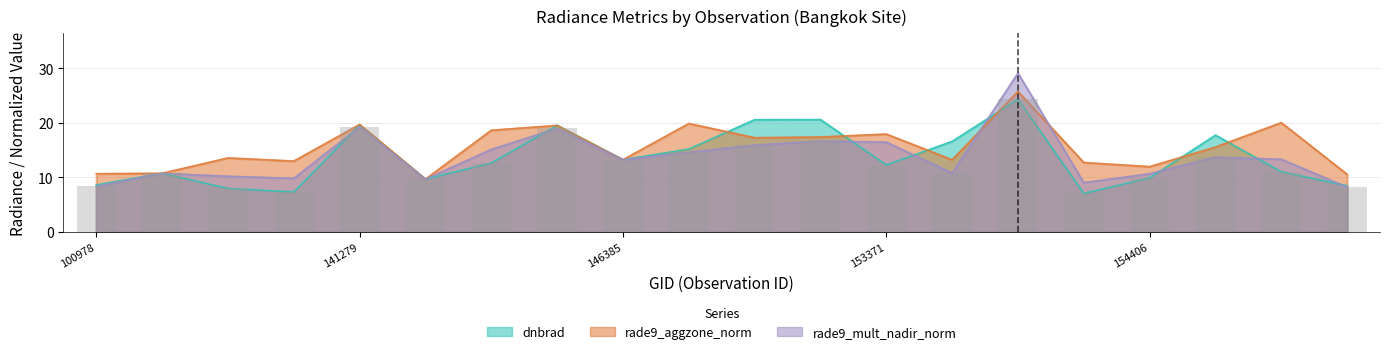

What are all the series names shown in the legend?

dnbrad, rade9_aggzone_norm, rade9_mult_nadir_norm